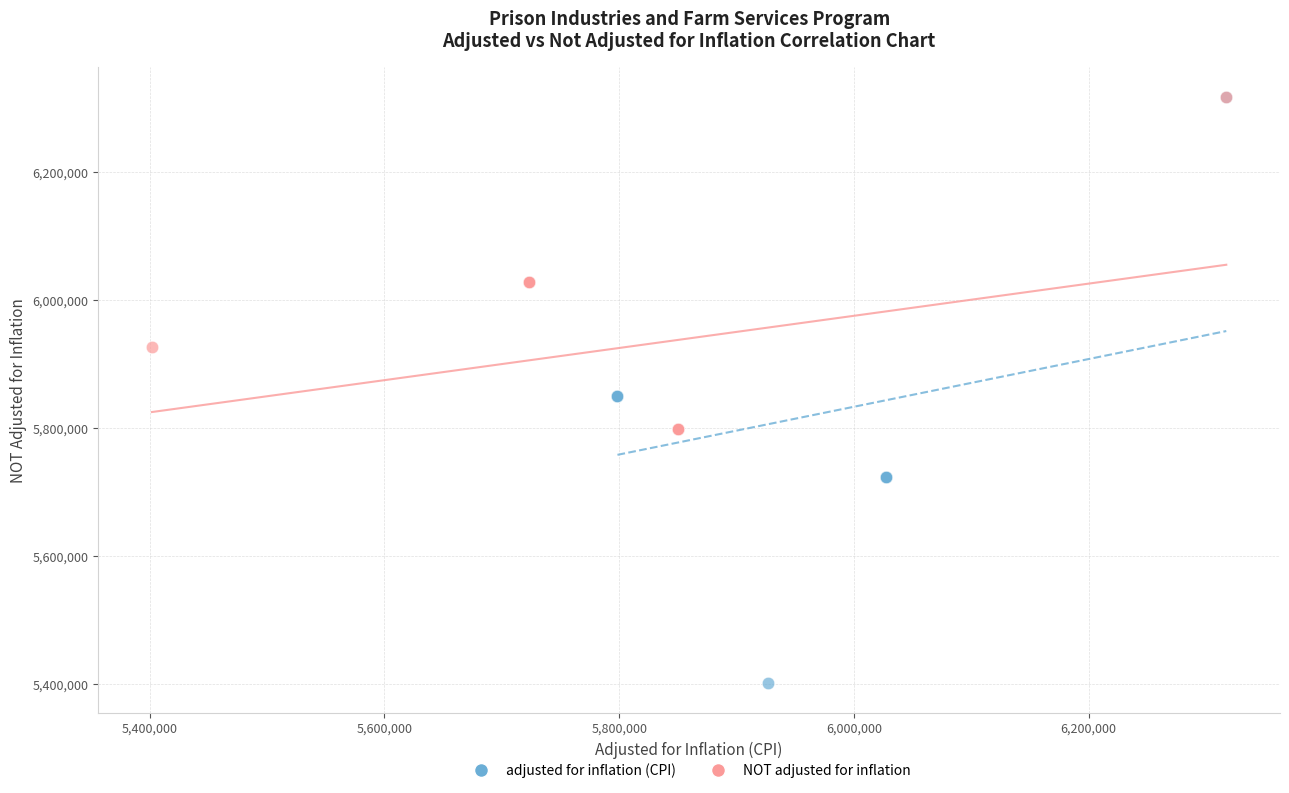

Which series has the largest Y range (max minus min)?

adjusted for inflation (CPI)